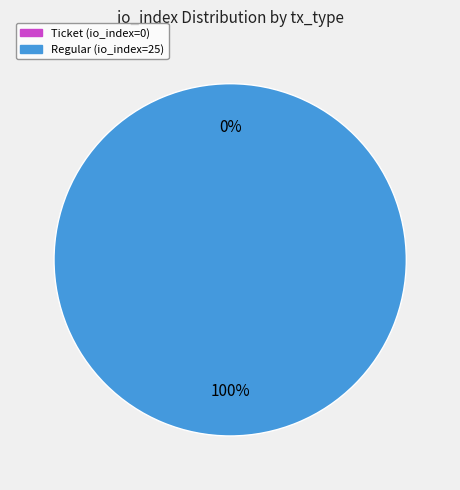

True or false: tx_type: Ticket (io_index=0) accounts for 1% of the total.

False